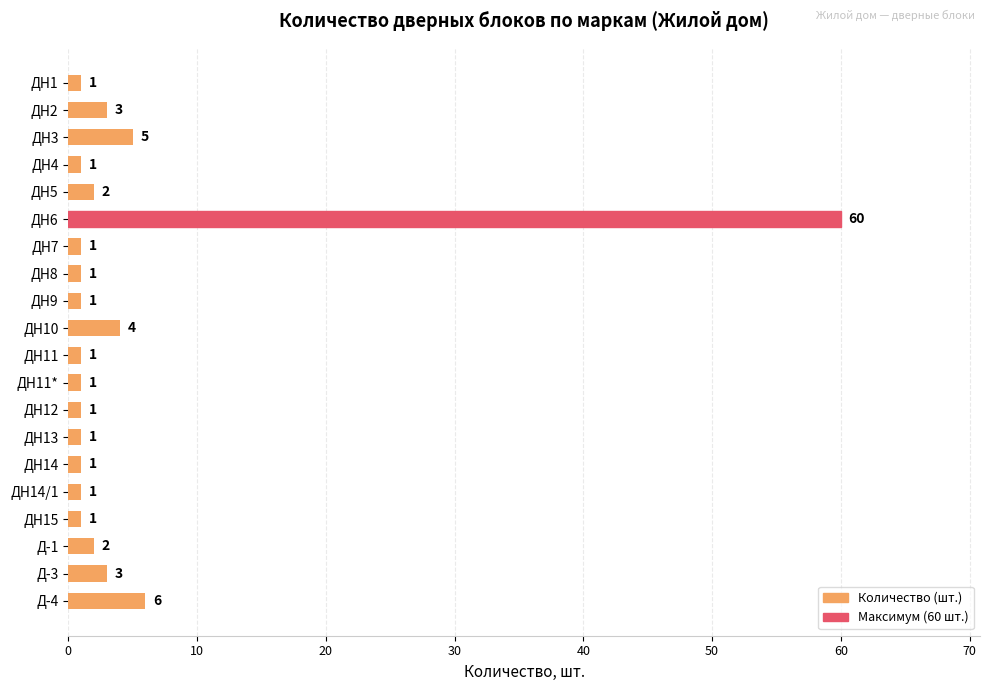

At which label is the value closest to 30?

Д-4